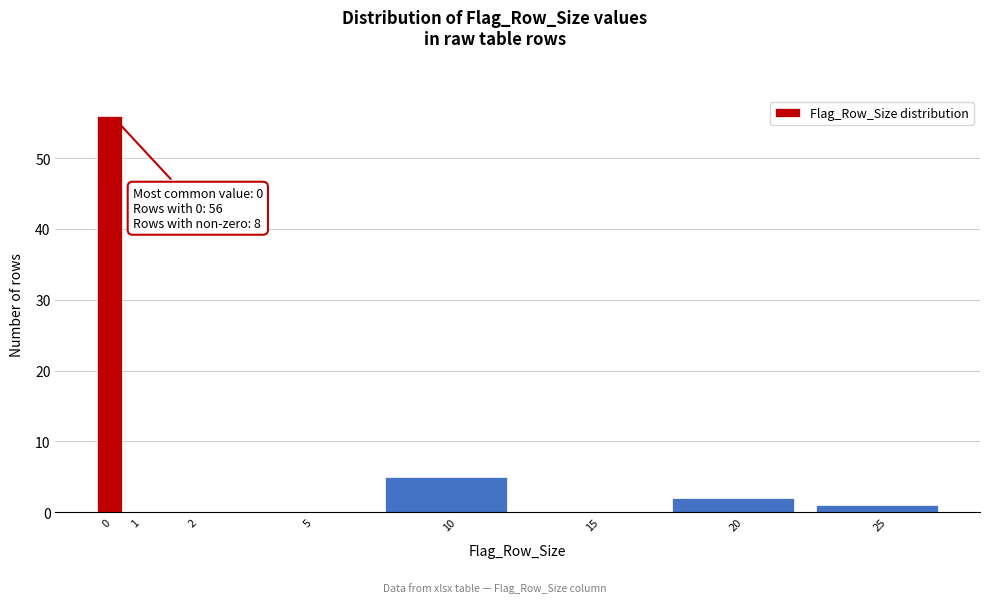

Reading left to right, what are all the values shown in this chart?

0=56	1=0	2=0	5=0	10=5	15=0	20=2	25=1